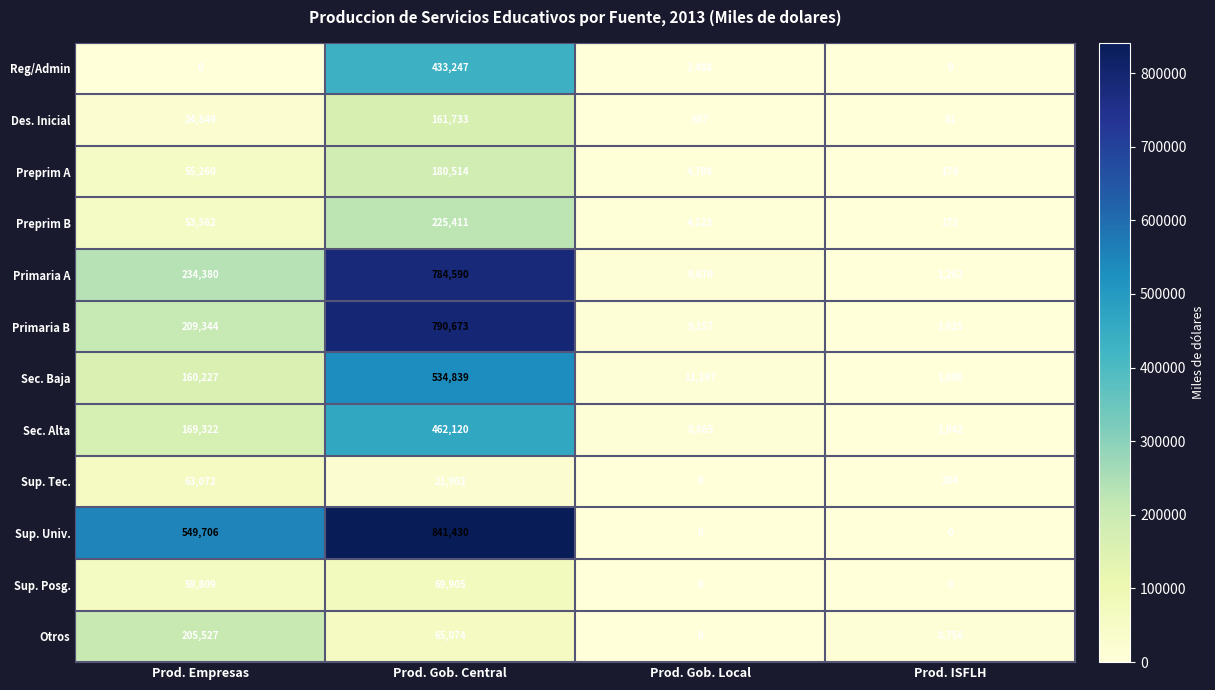

Count the Sup. Univ. values in the range 0 to 841430.

4